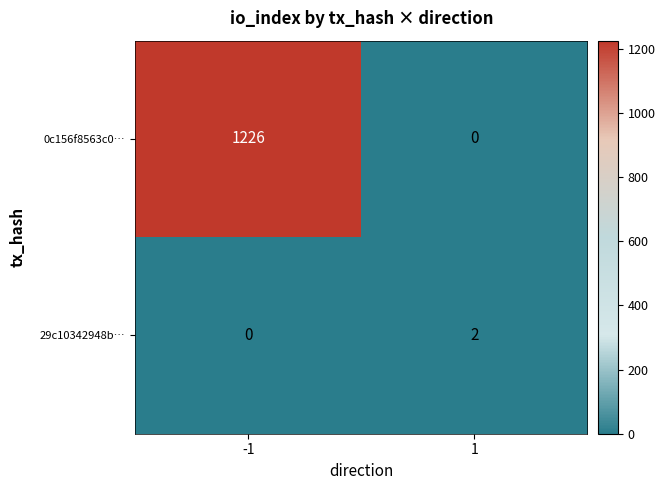

Reading left to right, extract all data points from this chart.

0c156f8563c0…: 1226	0
29c10342948b…: 0	2